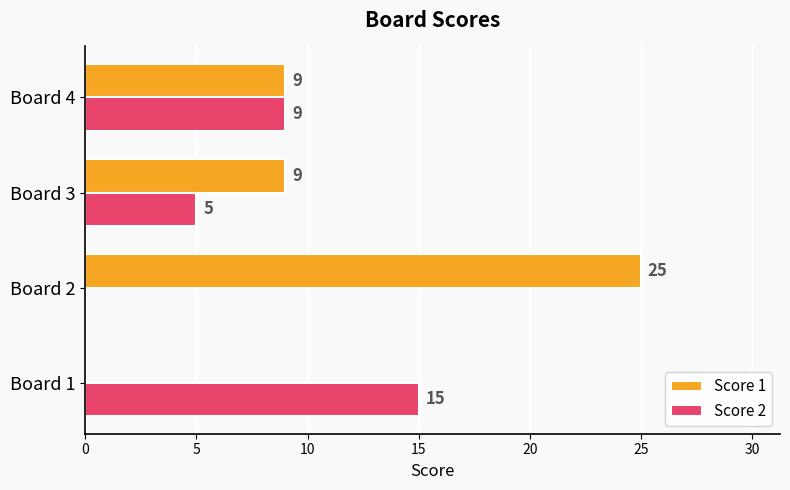

The value of Score 2 at Board 4 is 9. True or false?

True